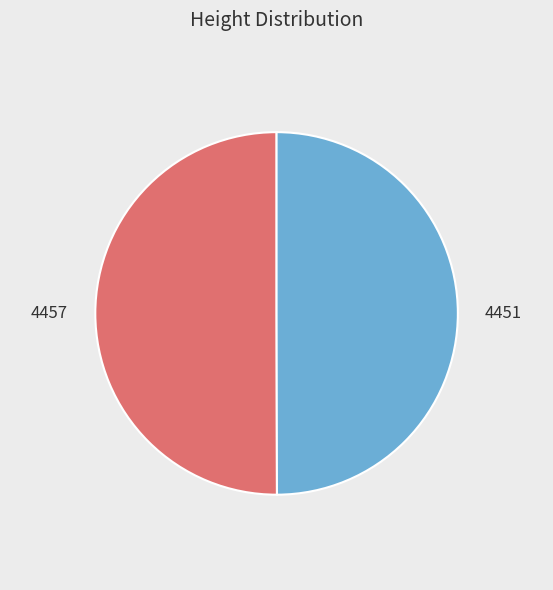

Is it true that 4457 is 61% of the pie?

False